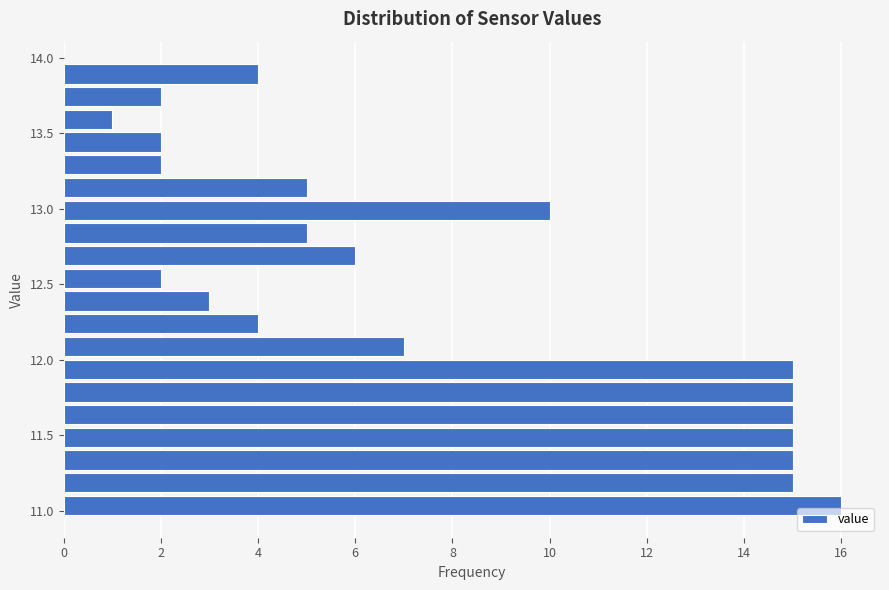

Read against the y-axis, roughly where is the centre of the longest bar?

11.05